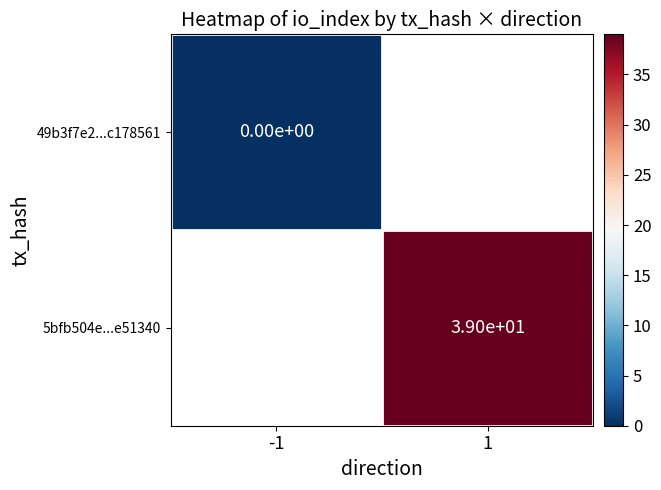

Is it true that 5bfb504e...e51340 equals 39 at 1?

True